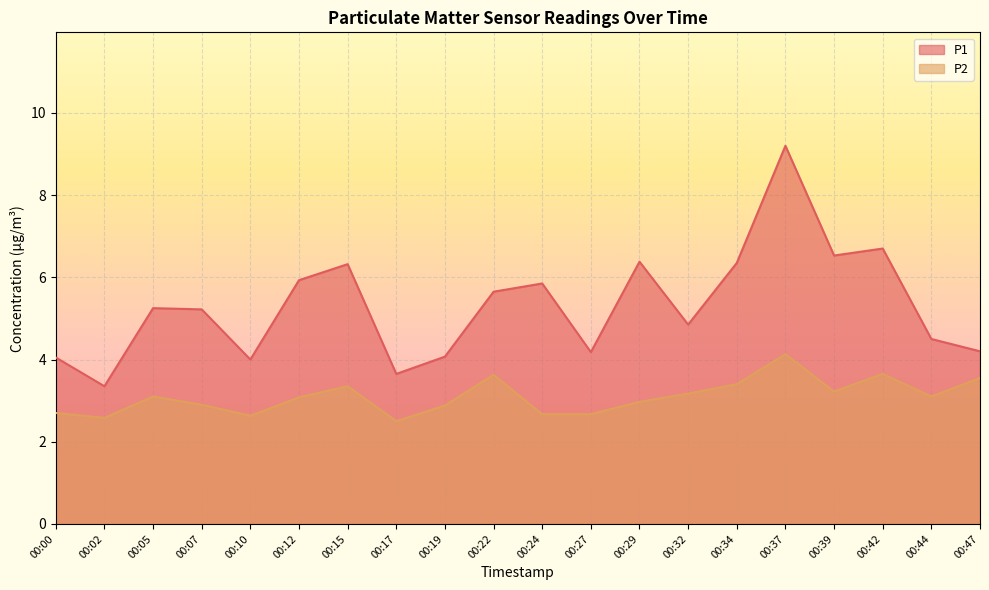

The value of P2 at 00:05 is 3.1. True or false?

True